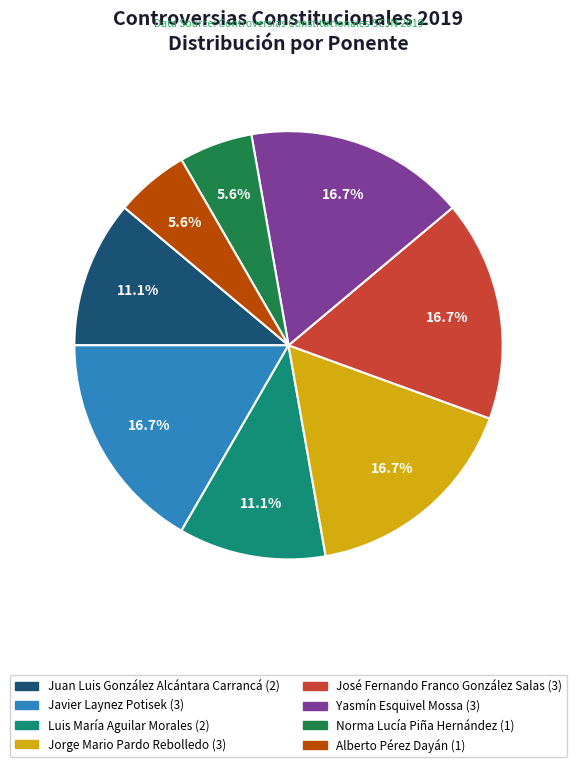

Does Jorge Mario Pardo Rebolledo represent more than half of the total?

No